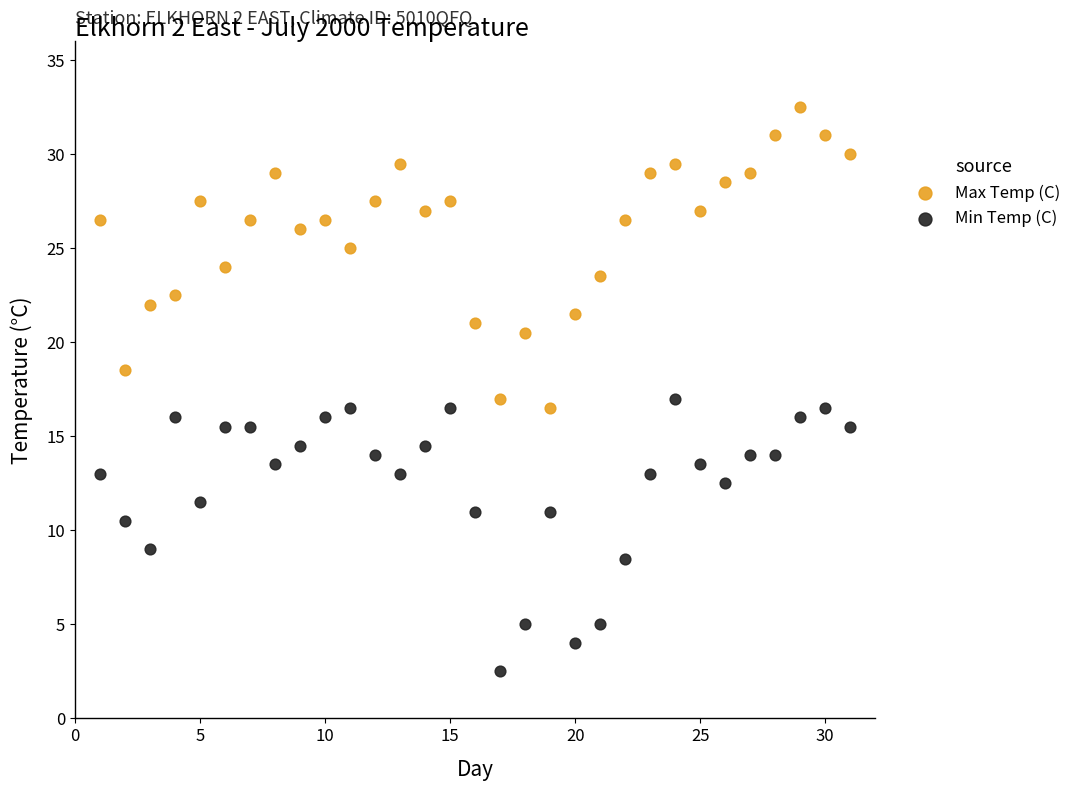

Which series reaches the minimum Y coordinate?

Min Temp (C)